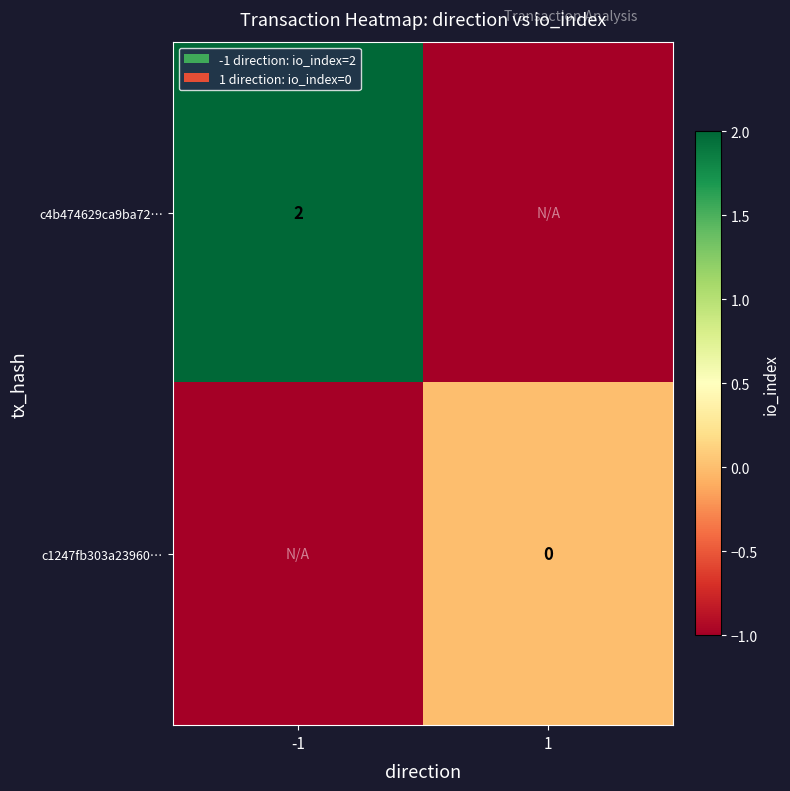

True or false: c4b474629ca9ba72… has a value of 3 at -1.

False